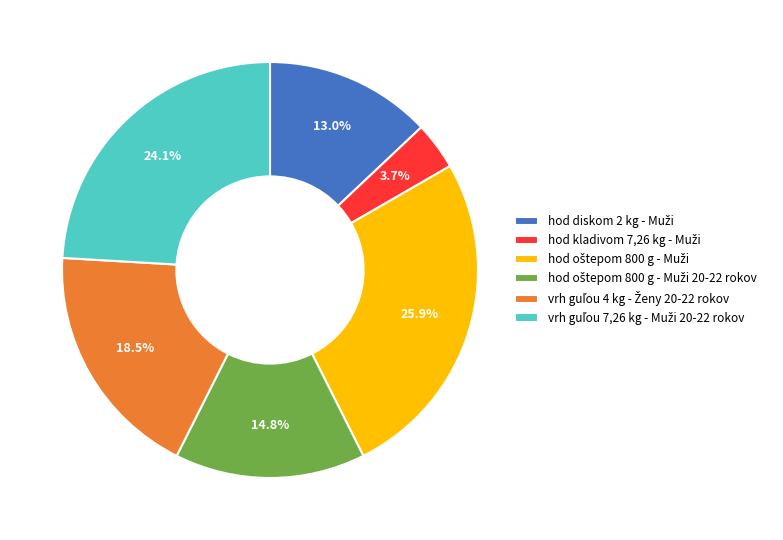

Is there a majority slice in this chart?

No